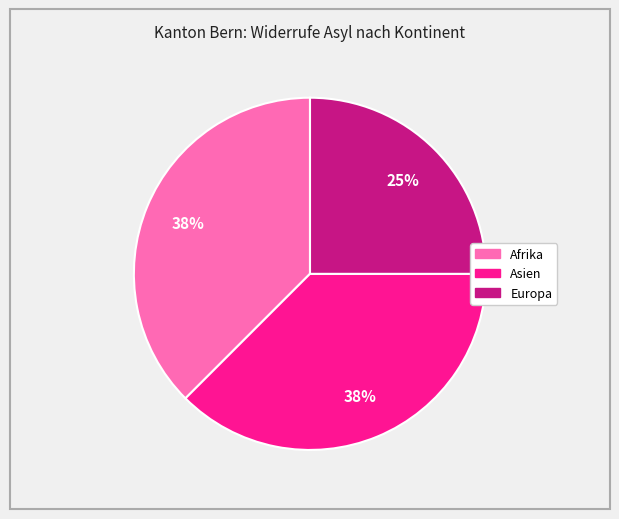

Does Afrika account for over 50% of the chart?

No